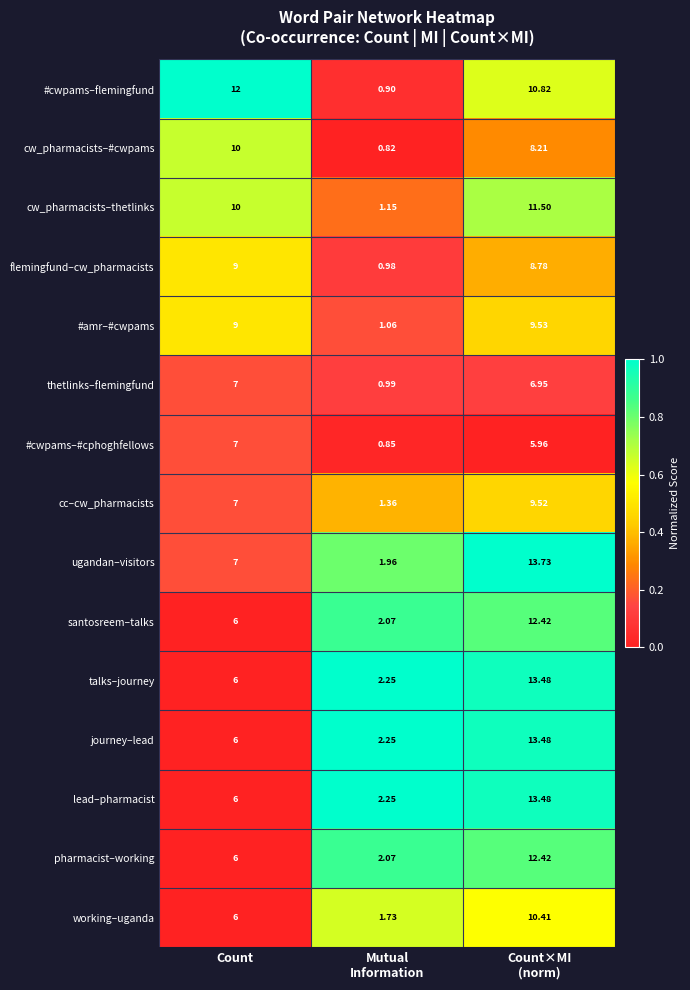

Which series has the widest spread of values?

ugandan–visitors